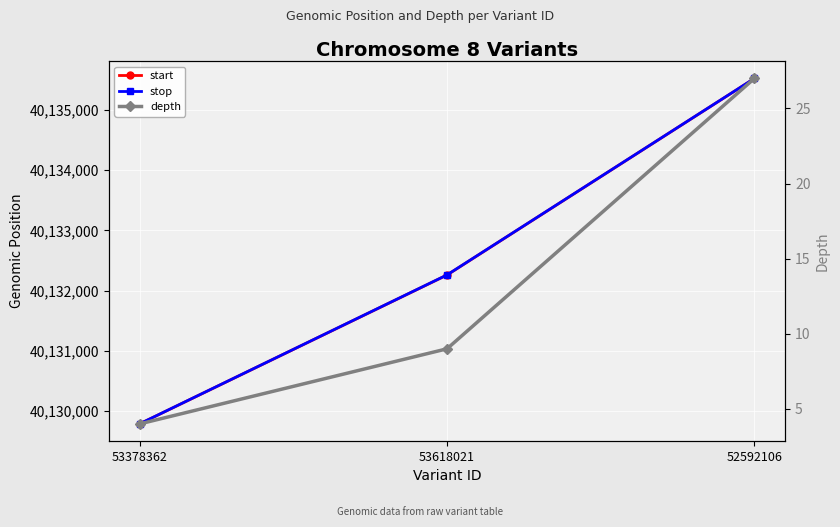

At which category is the sum across all series the highest?

52592106